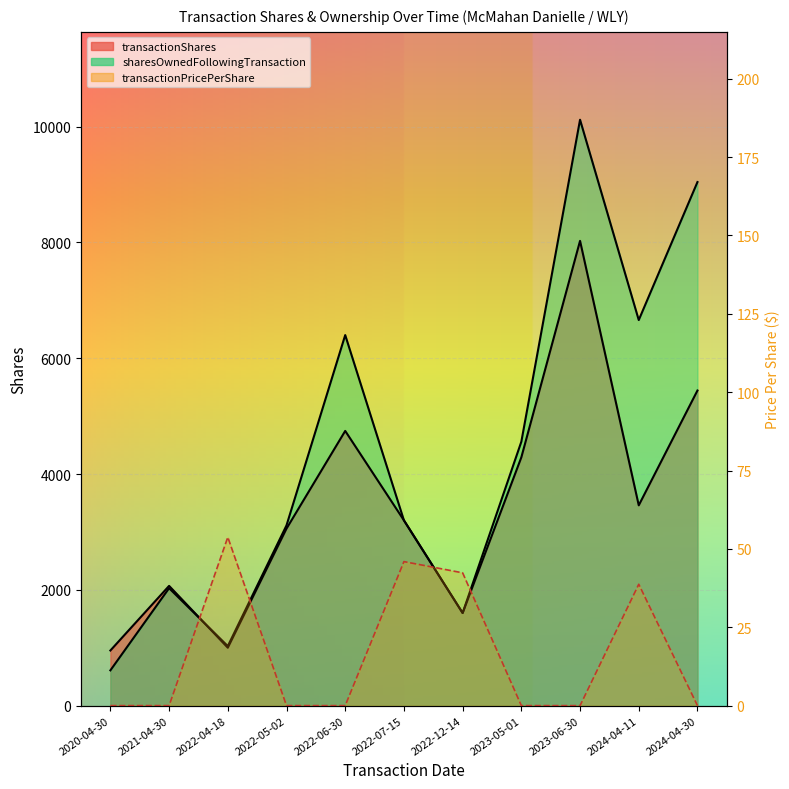

What is the average value of the sharesOwnedFollowingTransaction series?

4395.7